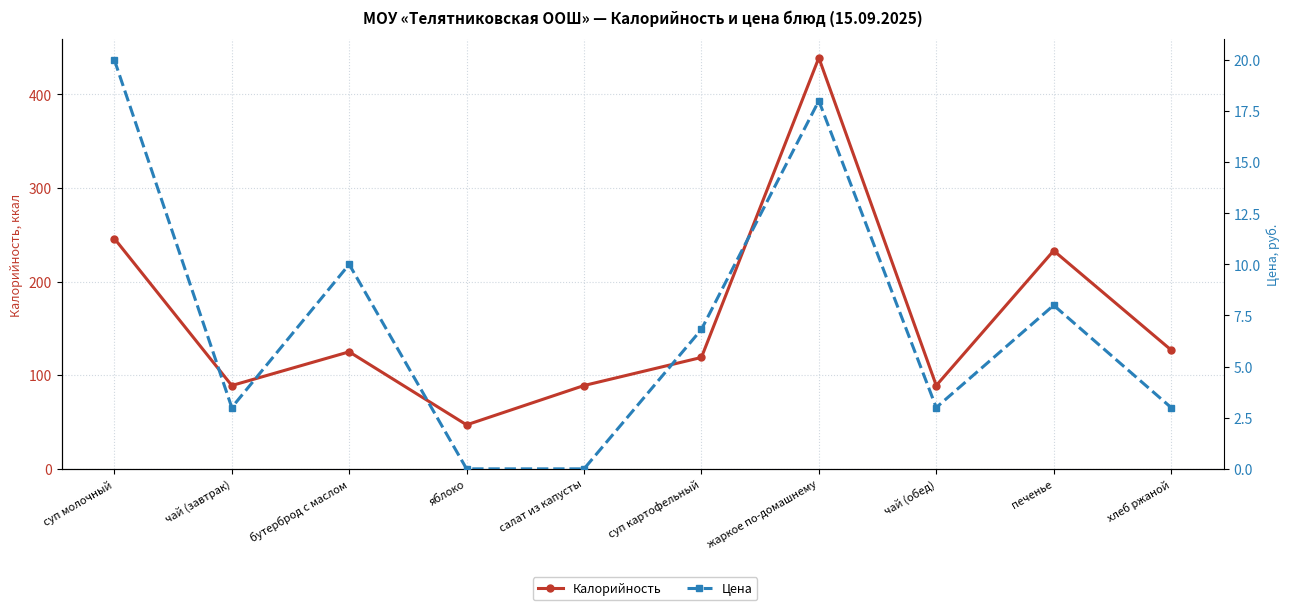

Rank the categories by Калорийность value from highest to lowest.

жаркое по-домашнему, суп молочный, печенье, хлеб ржаной, бутерброд с маслом, суп картофельный, чай (завтрак), салат из капусты, чай (обед), яблоко